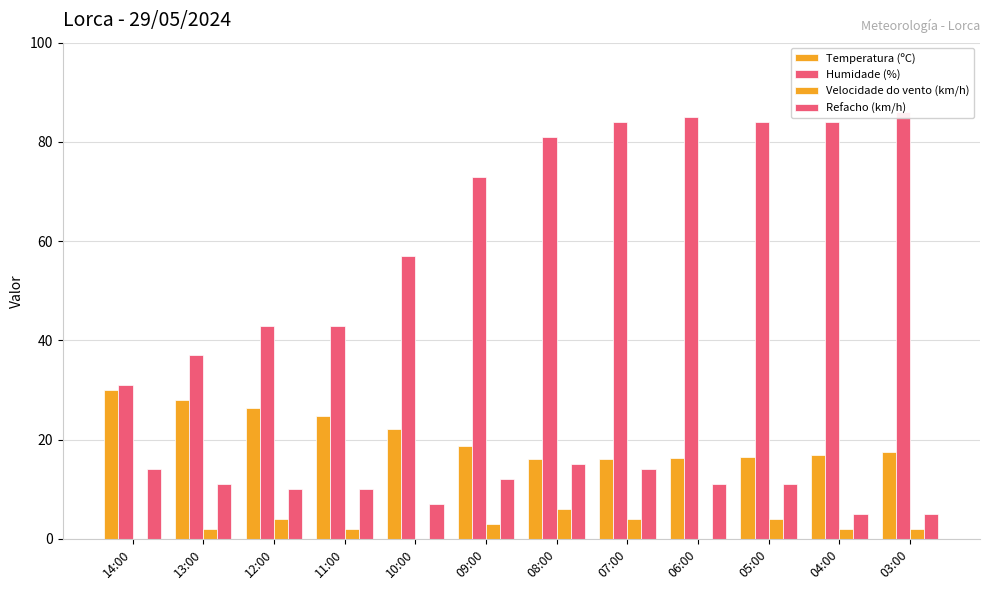

At 14:00, list the series in order from smallest to largest.

Velocidade do vento (km/h), Refacho (km/h), Temperatura (ºC), Humidade (%)